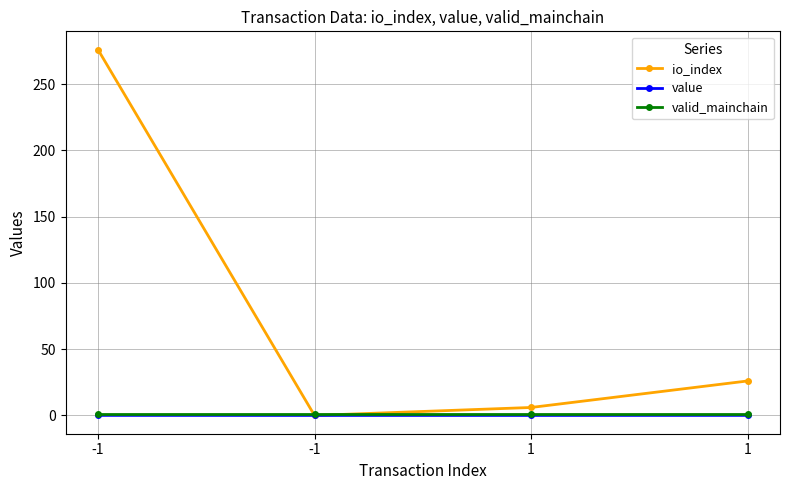

How many lines are shown in the chart?

3